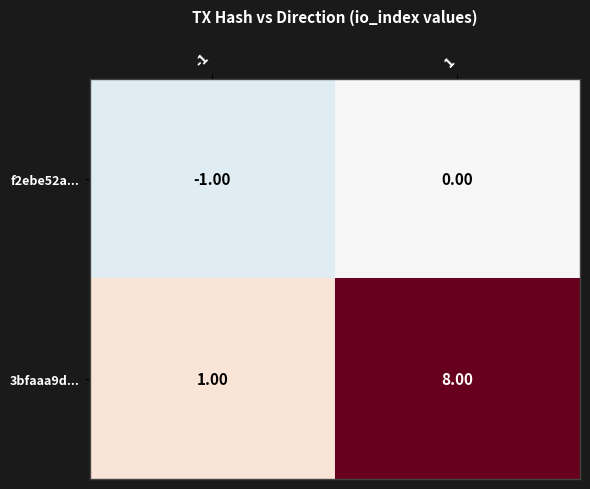

Which series has the largest total across all categories?

3bfaaa9d...